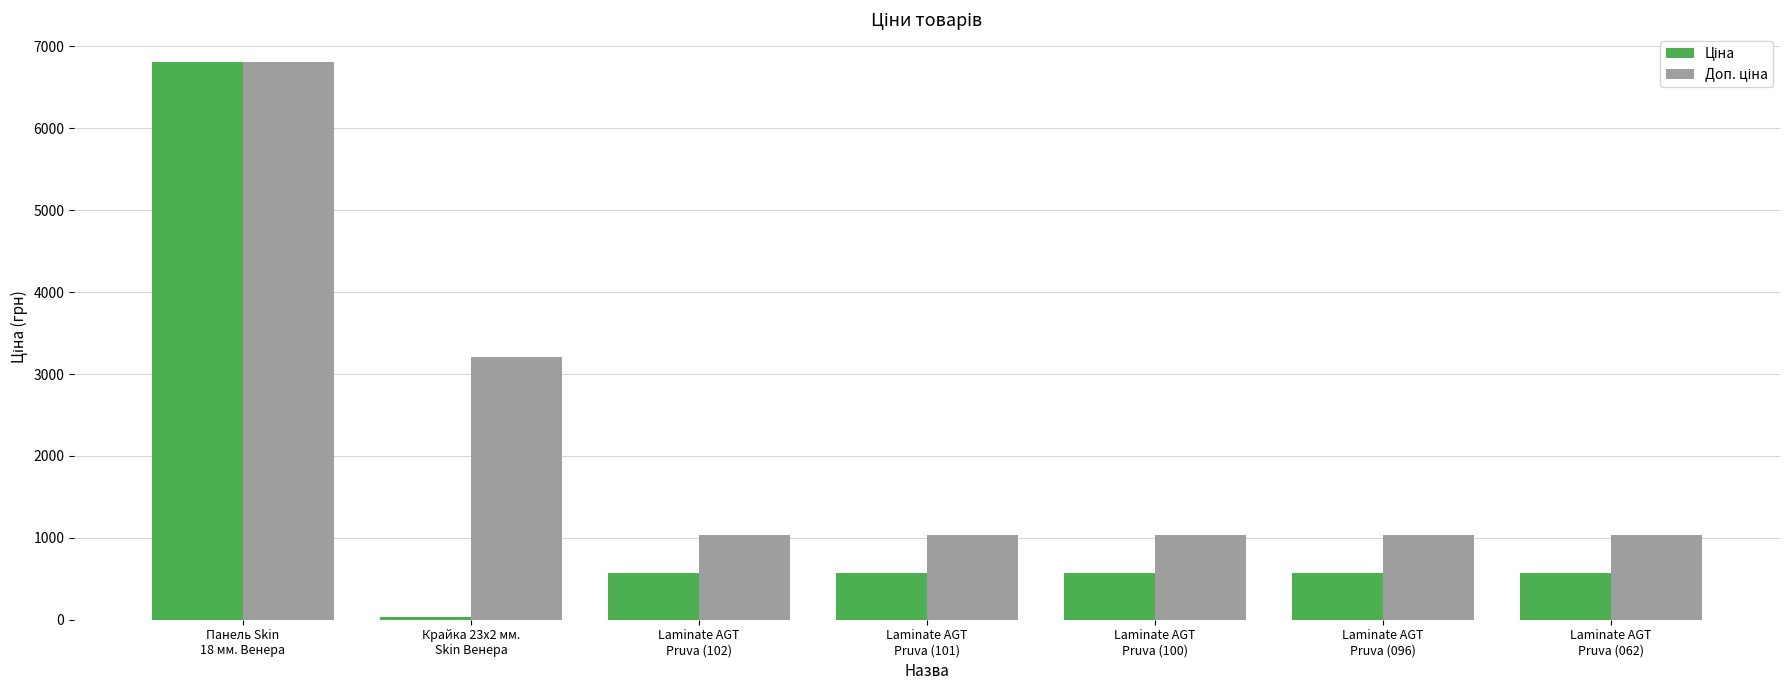

What is the greatest value displayed?

6809.2